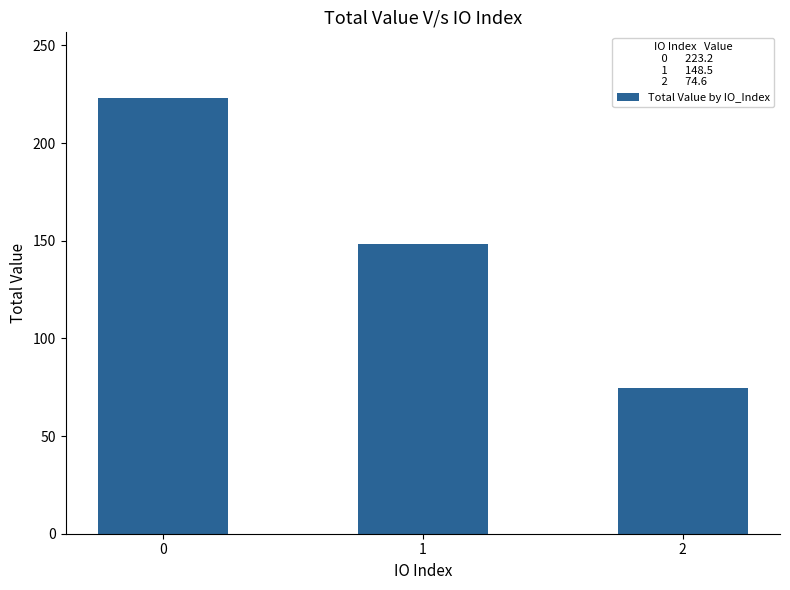

True or false: the data shows 292.4 at 0.

False